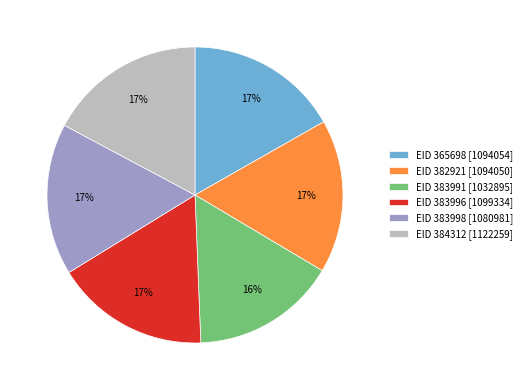

Combined, do EID 383998 [1080981] and EID 365698 [1094054] account for over 50%?

No